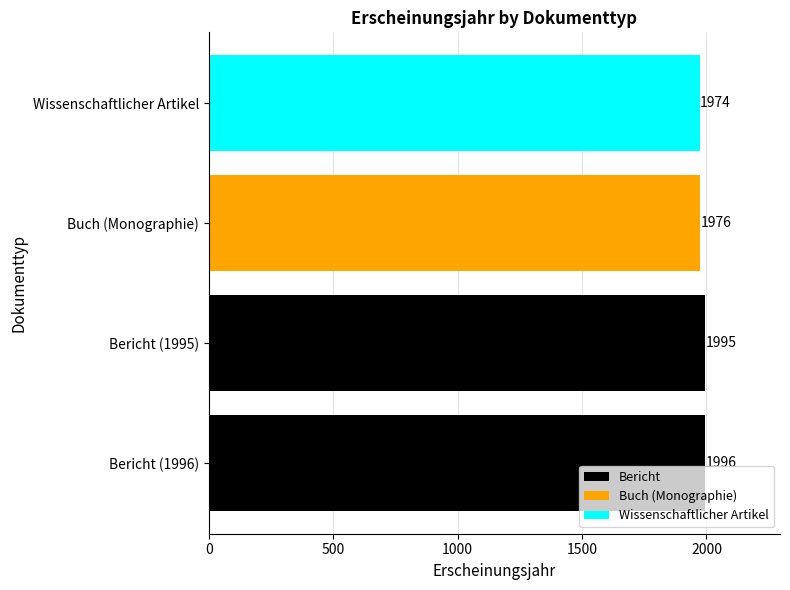

What is the maximum value shown in the chart?

1996